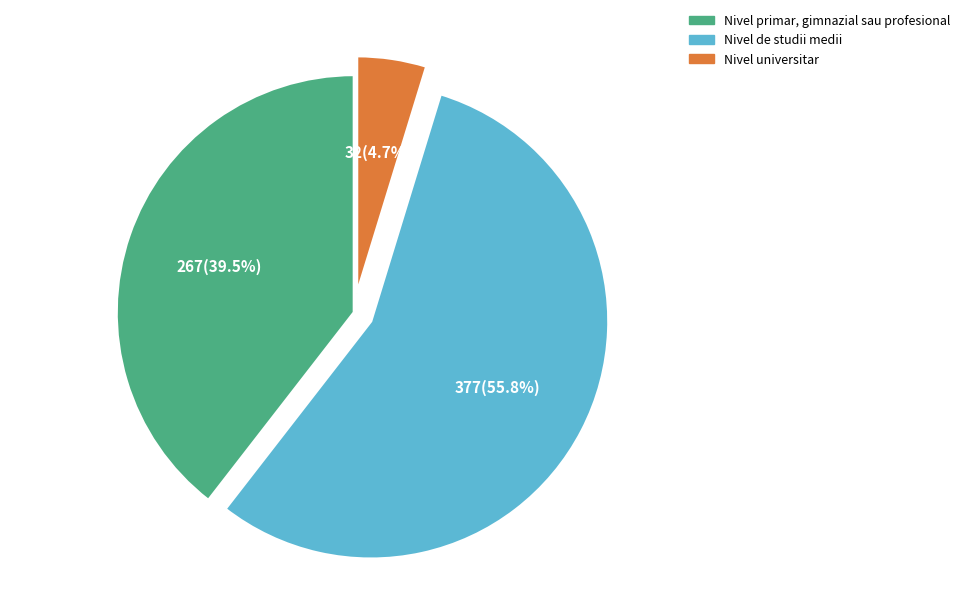

What is the ratio of the value at Nivel de studii medii to the value at Nivel primar, gimnazial sau profesional?

1.4